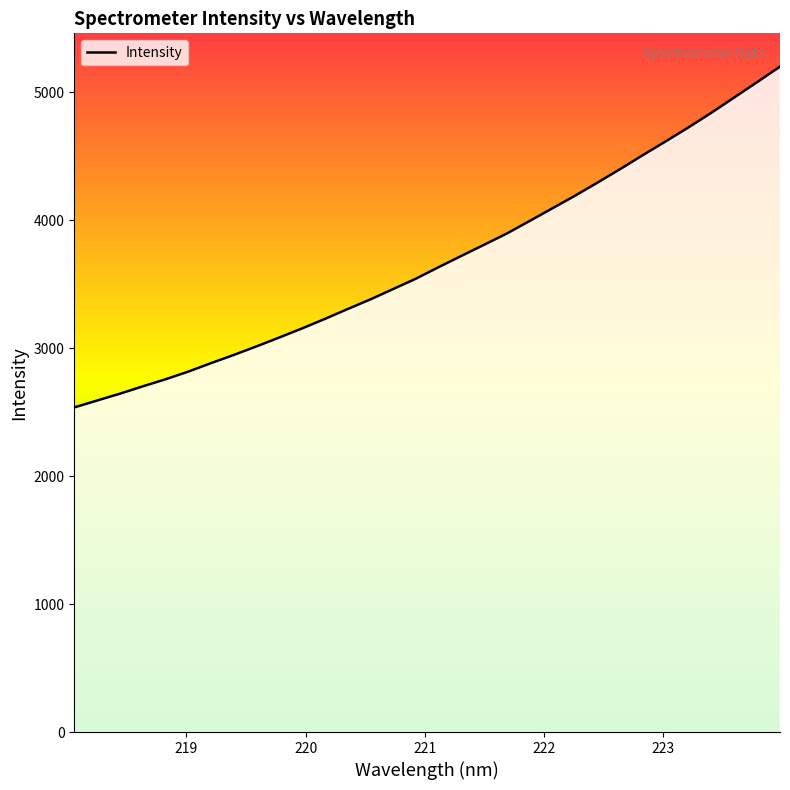

What is the average value?

3689.4